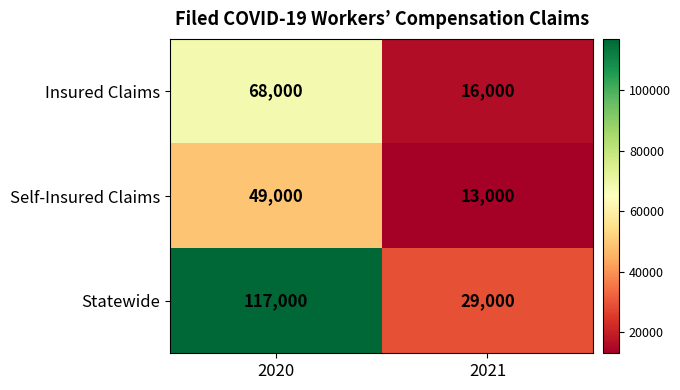

What is the average value of the Self-Insured Claims series?

31000